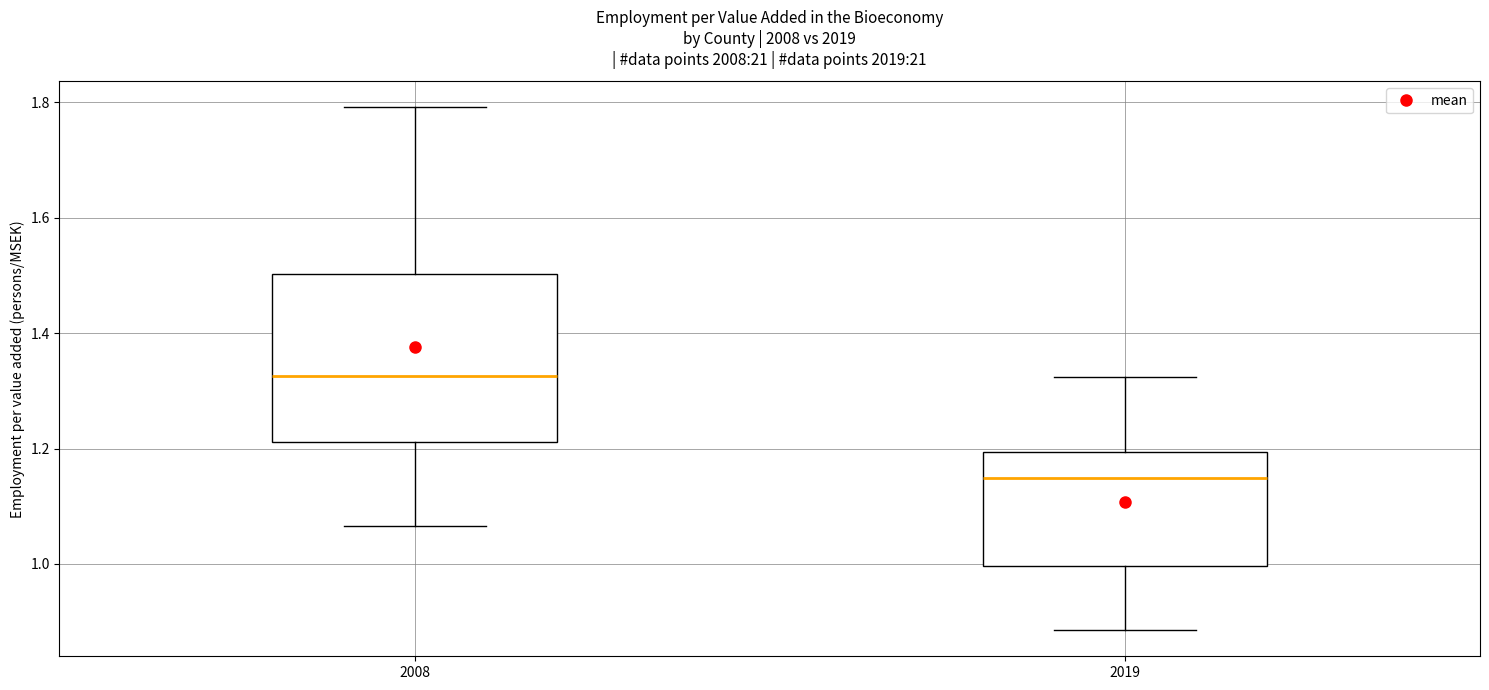

Which box is the tallest, from its lower edge to its upper edge?

2008